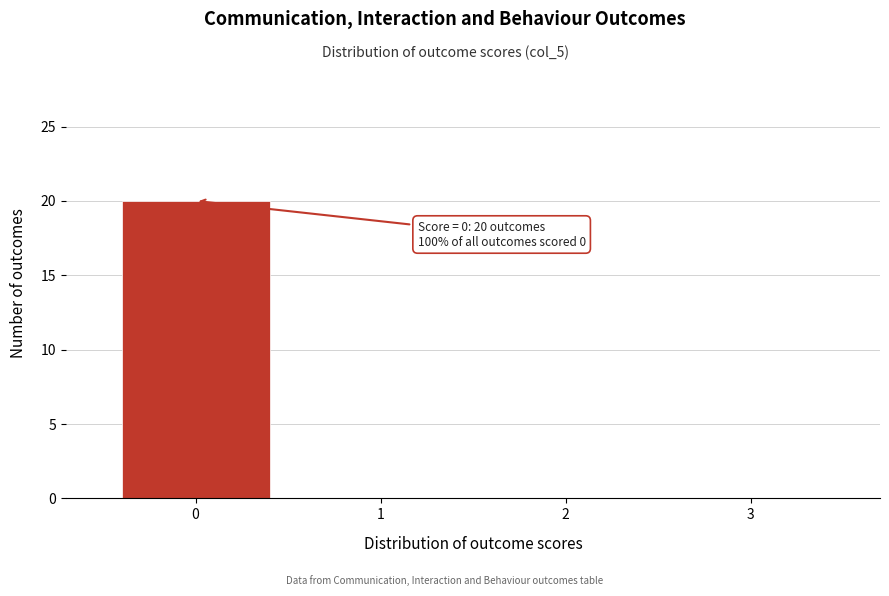

Over which range of the x-axis is the bar tallest?

-0.5 to 0.5